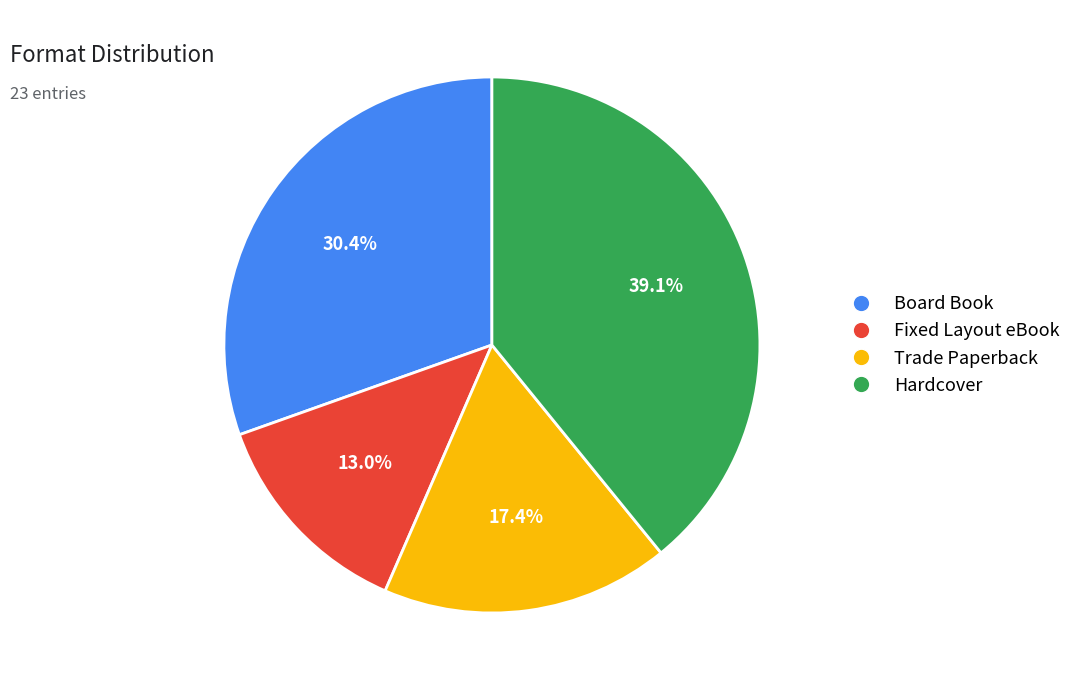

Does Hardcover represent more than half of the total?

No